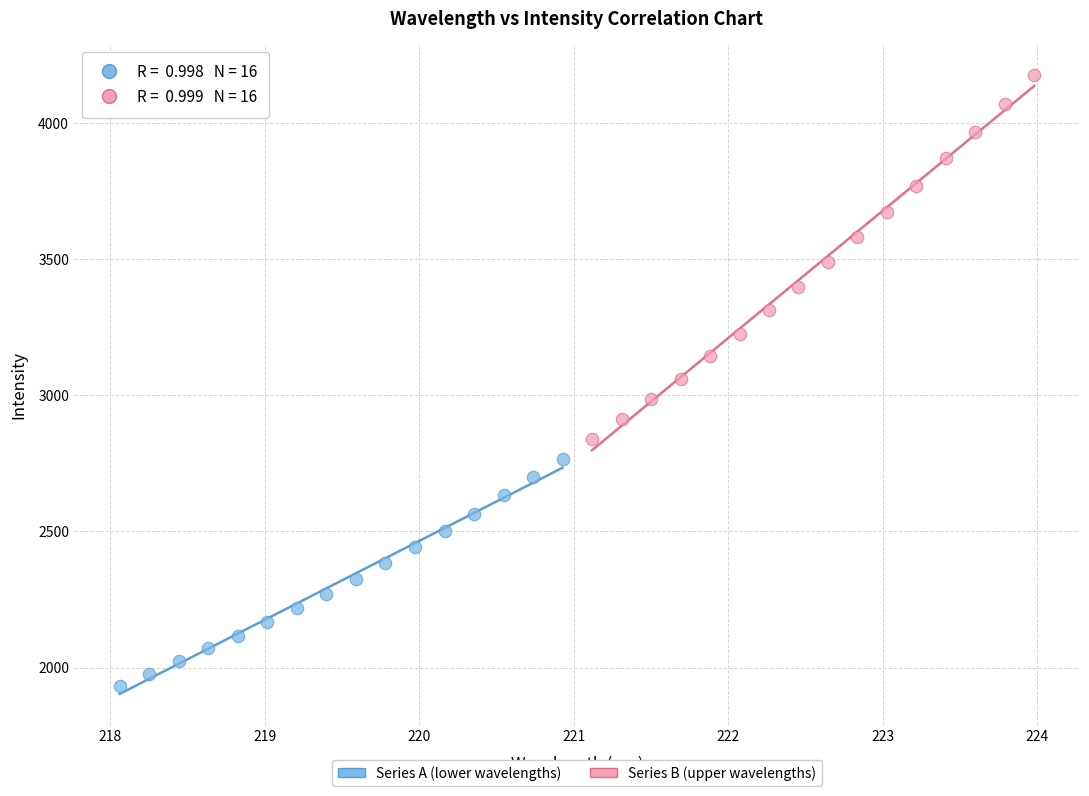

What are all the series names shown in the legend?

Series A (lower wavelengths), Series B (upper wavelengths)